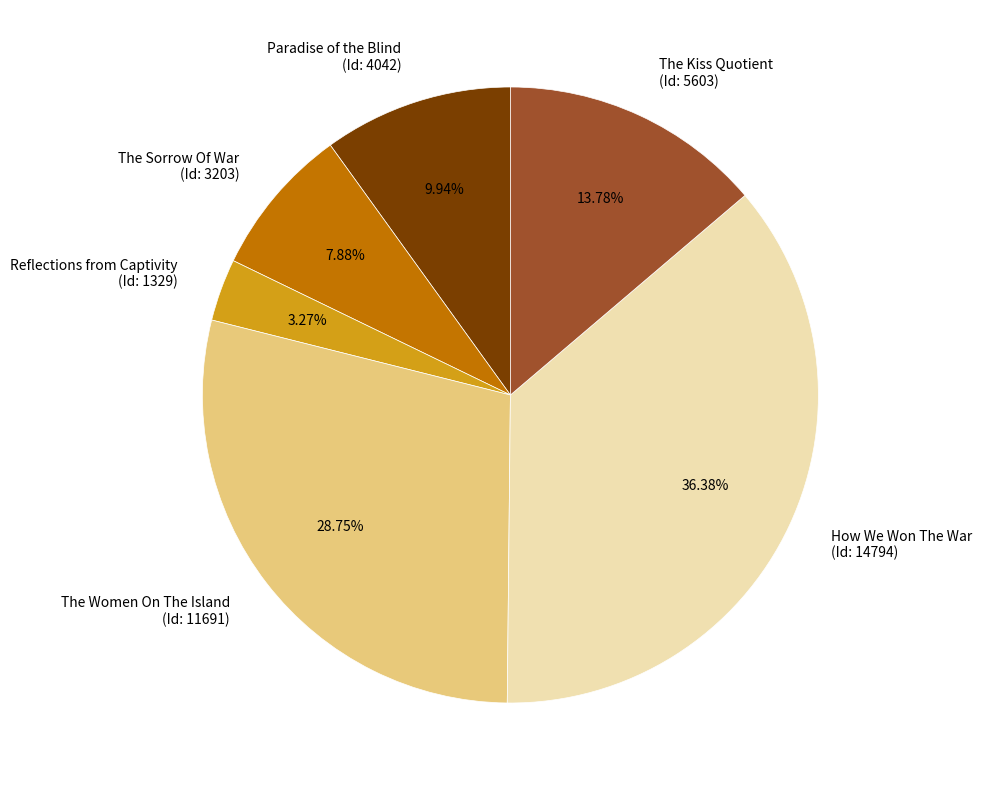

Which category has the biggest portion of the pie?

How We Won The War (Id: 14794)